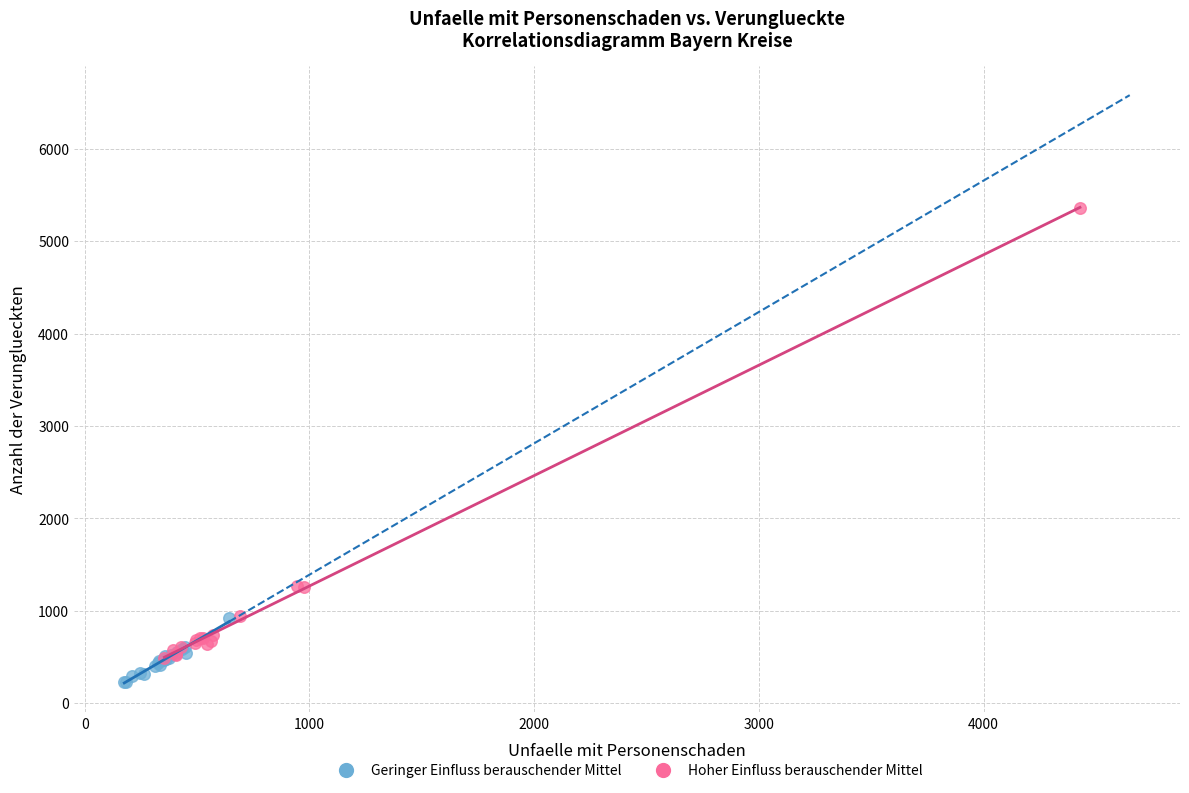

Which series contains the highest Y value?

Hoher Einfluss berauschender Mittel